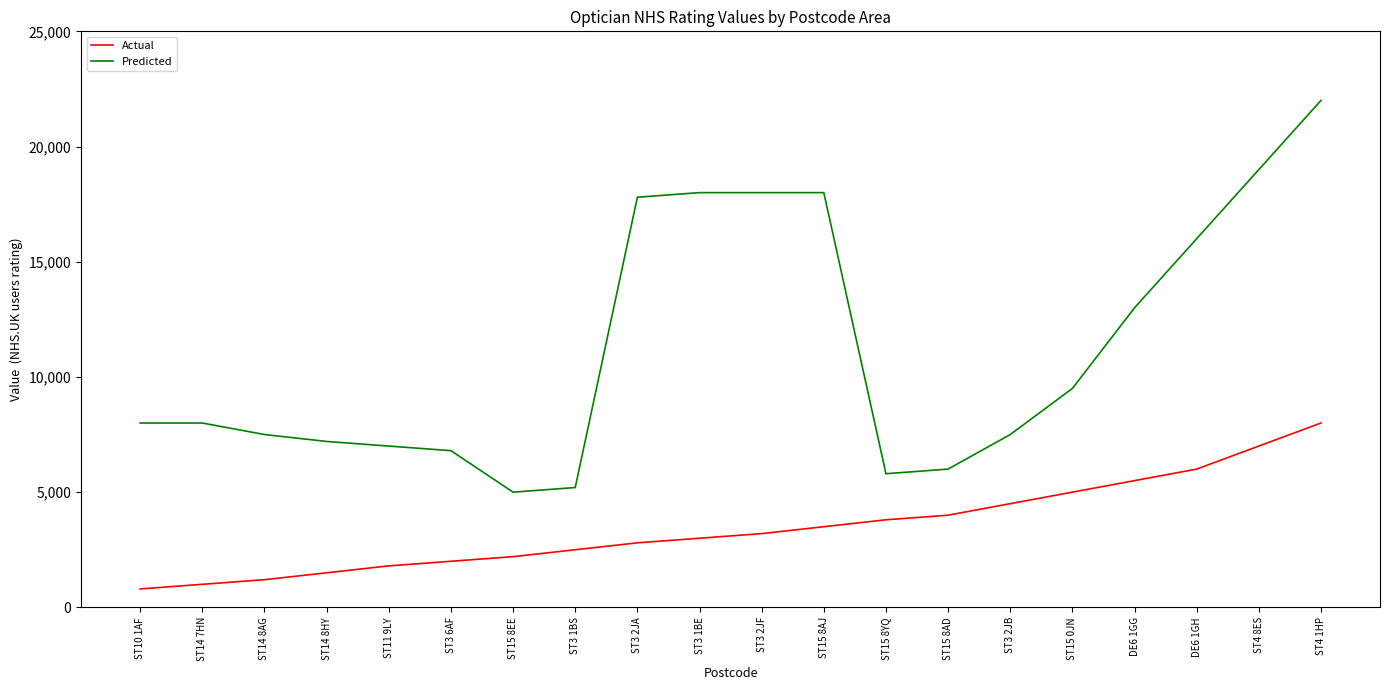

Is the value of Predicted at ST15 8AJ greater than the value of Actual at DE6 1GH?

Yes